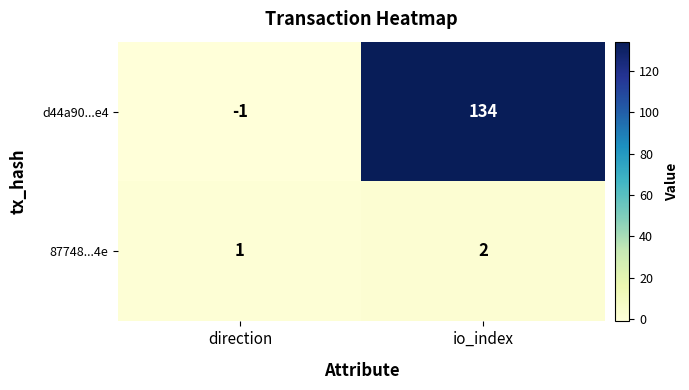

How many series are shown in this chart?

2